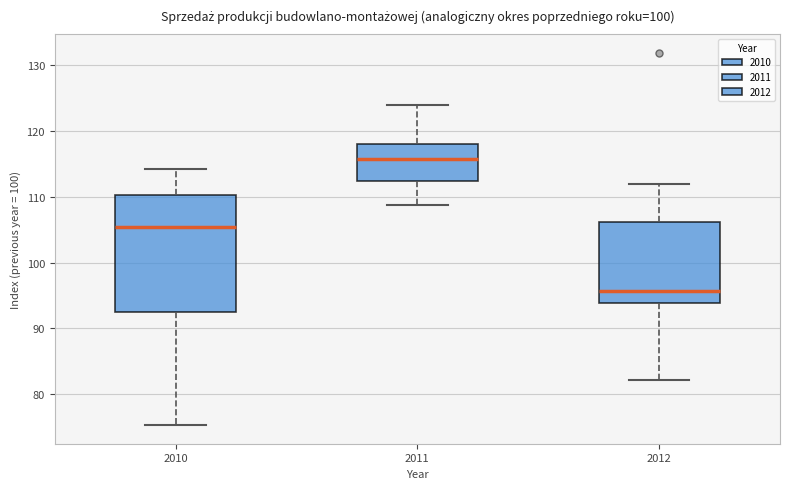

Which box is the tallest, from its lower edge to its upper edge?

2010